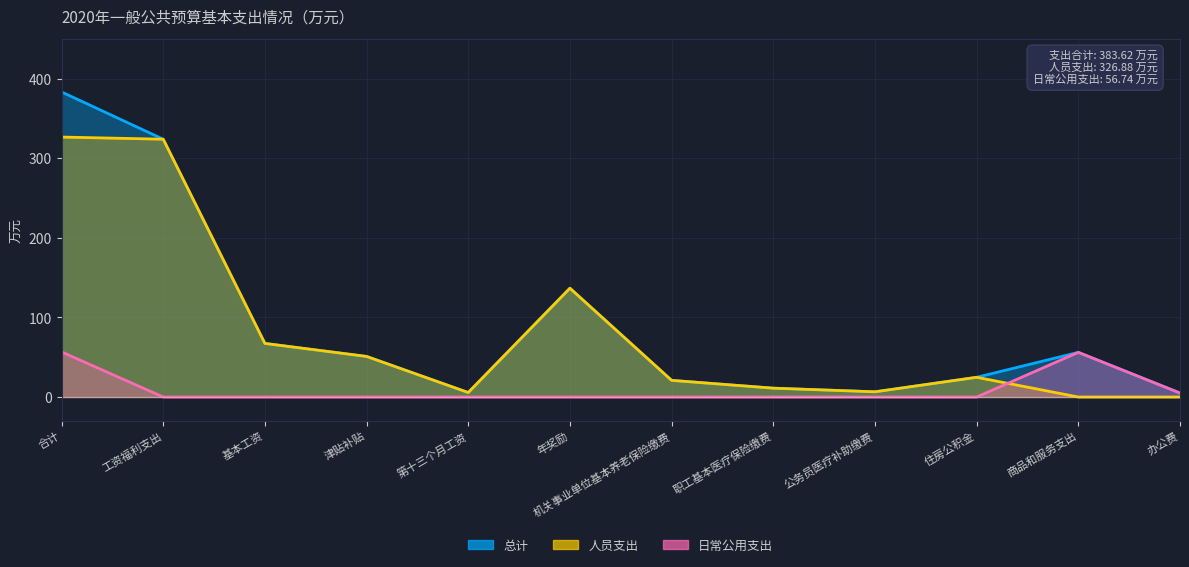

At how many categories does at least one series exceed 284?

2